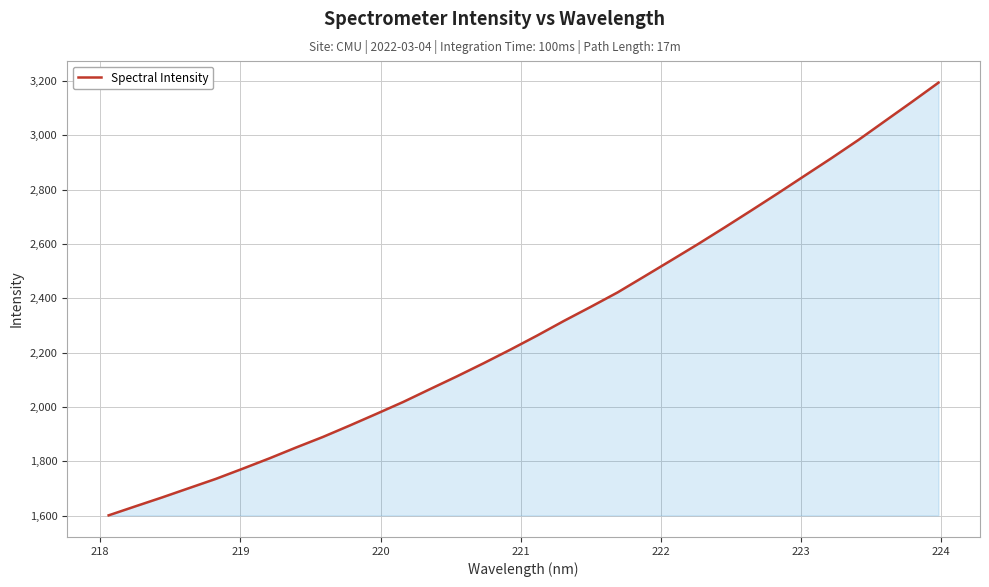

What is the sum of all values?

73428.5